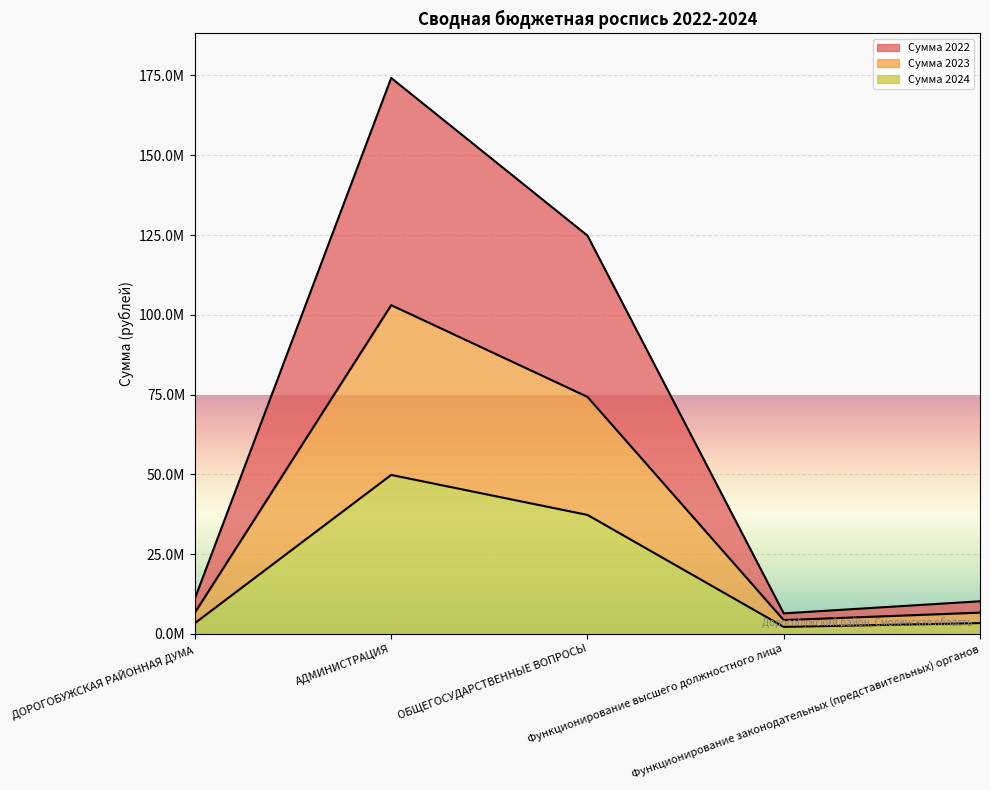

Count the number of data series in this chart.

3